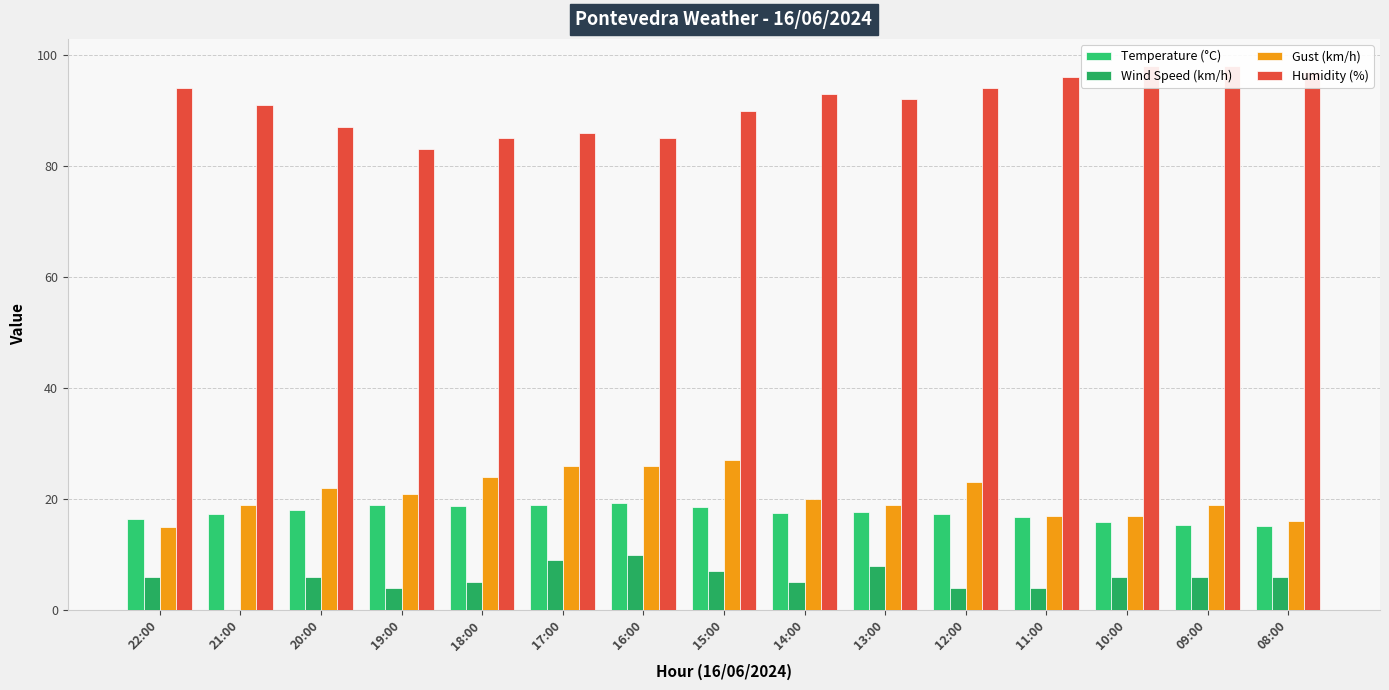

Reading left to right, extract all data points from this chart.

Temperature (°C): 22:00=16.5	21:00=17.4	20:00=18.0	19:00=19.0	18:00=18.8	17:00=19.0	16:00=19.3	15:00=18.6	14:00=17.5	13:00=17.7	12:00=17.4	11:00=16.7	10:00=15.8	09:00=15.4	08:00=15.2
Wind Speed (km/h): 22:00=6.0	21:00=0.0	20:00=6.0	19:00=4.0	18:00=5.0	17:00=9.0	16:00=10.0	15:00=7.0	14:00=5.0	13:00=8.0	12:00=4.0	11:00=4.0	10:00=6.0	09:00=6.0	08:00=6.0
Gust (km/h): 22:00=15.0	21:00=19.0	20:00=22.0	19:00=21.0	18:00=24.0	17:00=26.0	16:00=26.0	15:00=27.0	14:00=20.0	13:00=19.0	12:00=23.0	11:00=17.0	10:00=17.0	09:00=19.0	08:00=16.0
Humidity (%): 22:00=94.0	21:00=91.0	20:00=87.0	19:00=83.0	18:00=85.0	17:00=86.0	16:00=85.0	15:00=90.0	14:00=93.0	13:00=92.0	12:00=94.0	11:00=96.0	10:00=98.0	09:00=98.0	08:00=97.0